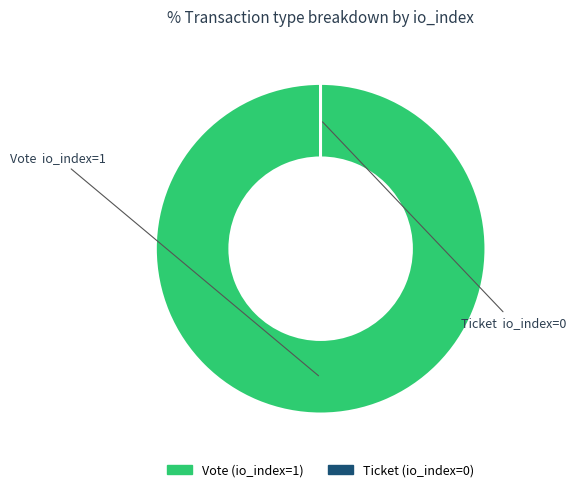

Does any single category account for the majority?

Yes